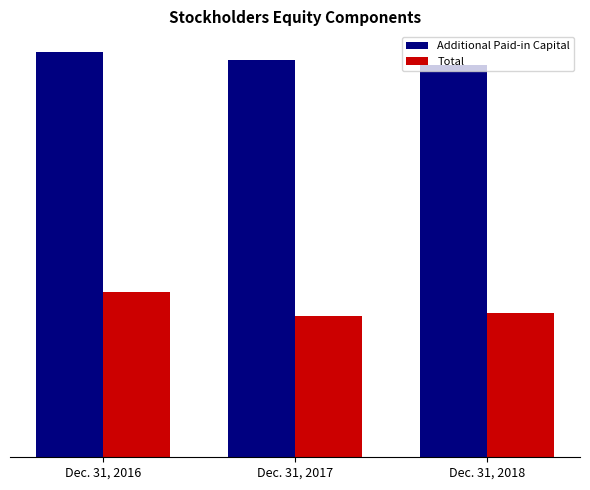

What is the approximate value of Additional Paid-in Capital at Dec. 31, 2017, to the nearest 50?

11919300